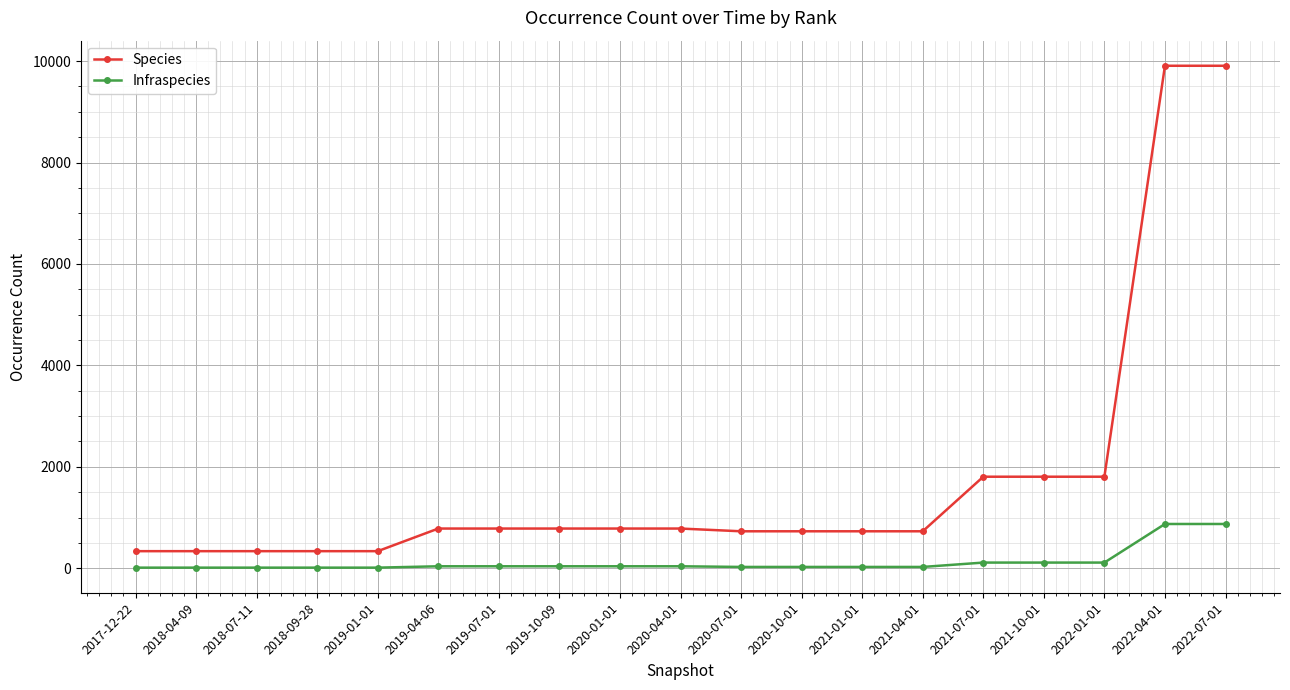

Is it true that Species equals 783 at 2019-07-01?

True